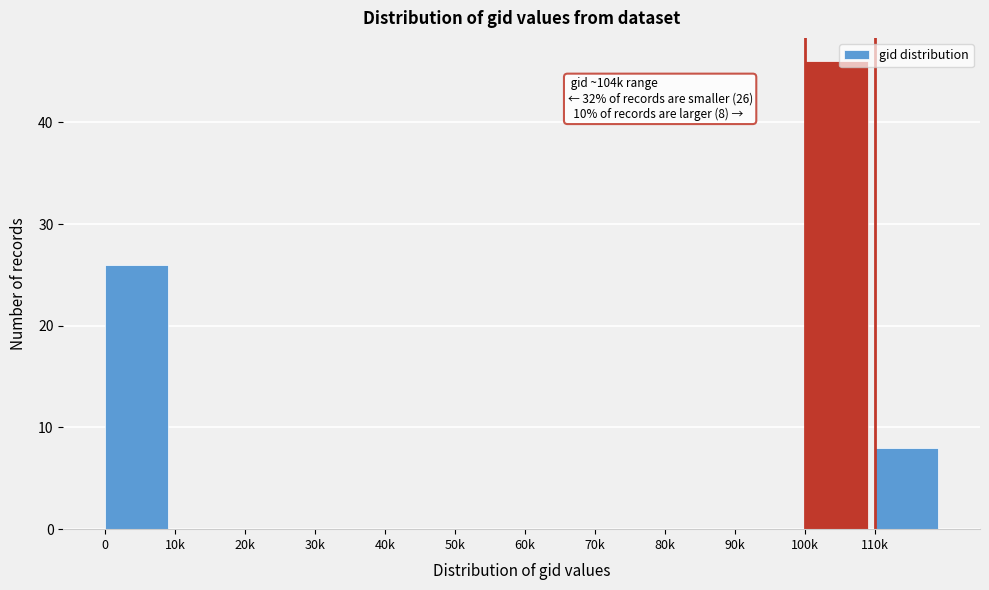

Reading left to right, list all the values displayed in this chart.

0=26	10k=0	20k=0	30k=0	40k=0	50k=0	60k=0	70k=0	80k=0	90k=0	100k=46	110k=8